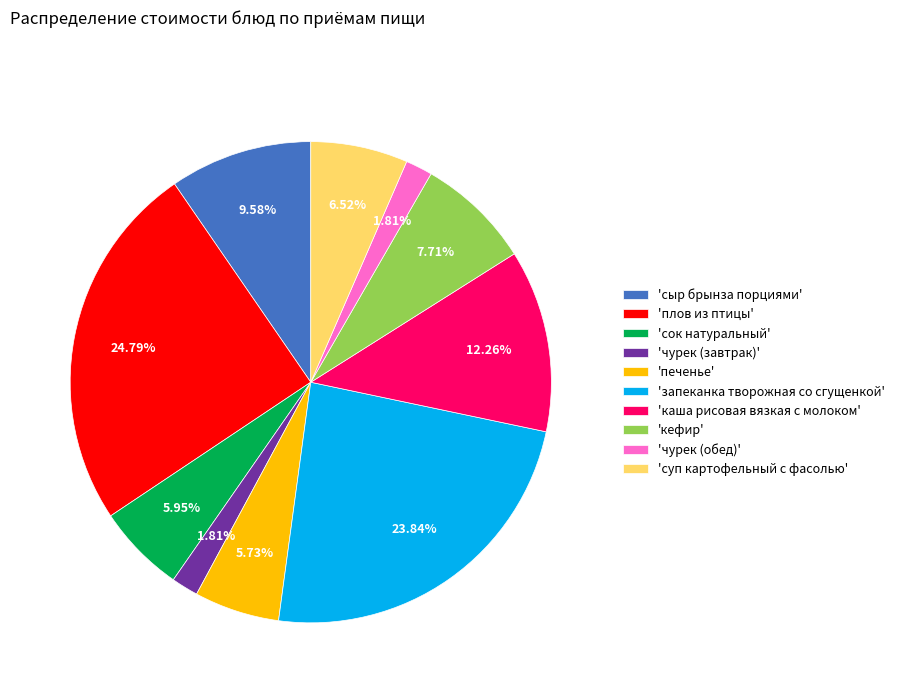

Between 'кефир' and 'сыр брынза порциями', which is larger?

'сыр брынза порциями'